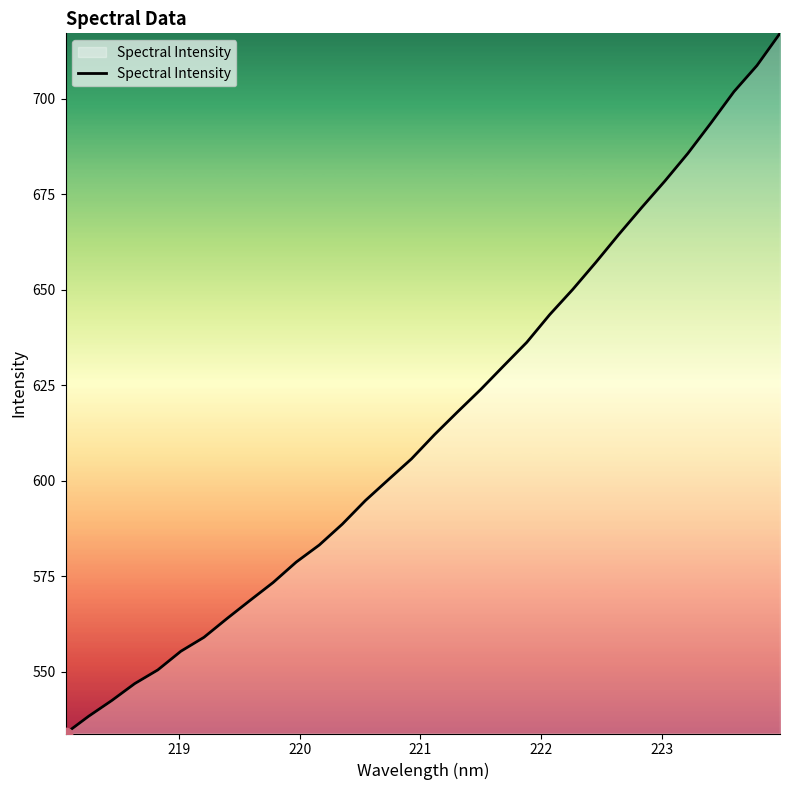

What is the minimum value shown in the chart?

533.8